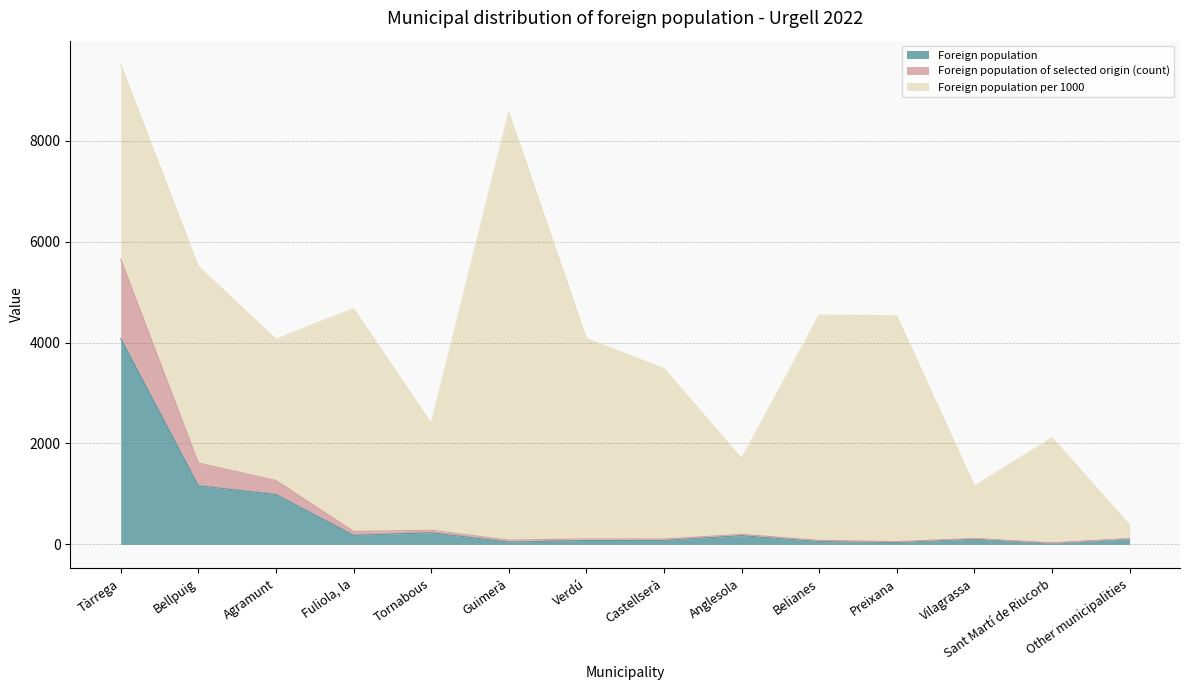

Which category has the highest value across all series?

Tàrrega